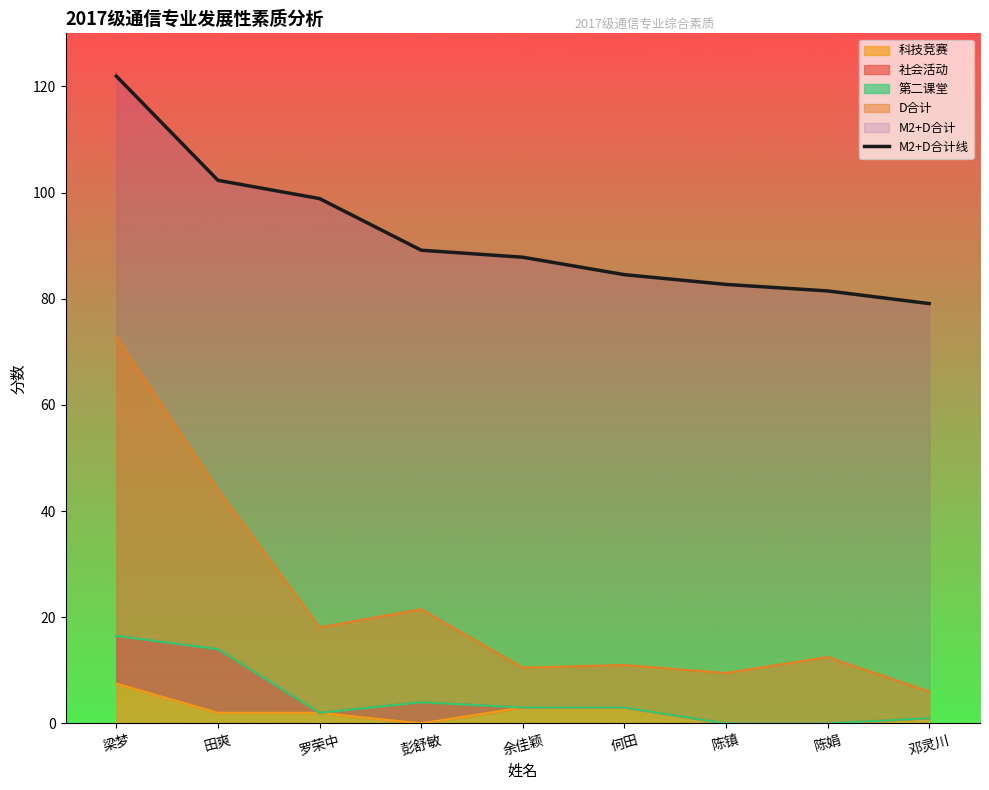

What is the change in value from 彭舒敏 to 陈镇?

-6.4